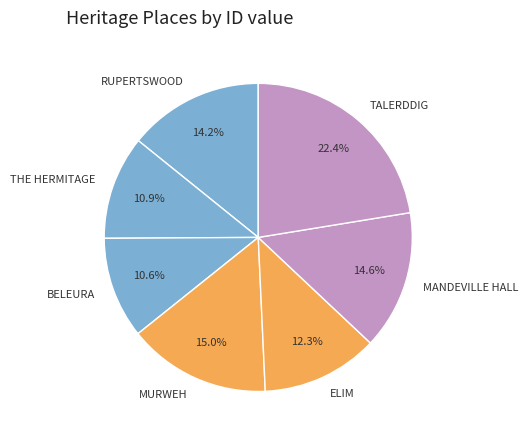

Is there any slice that represents more than half of the pie?

No